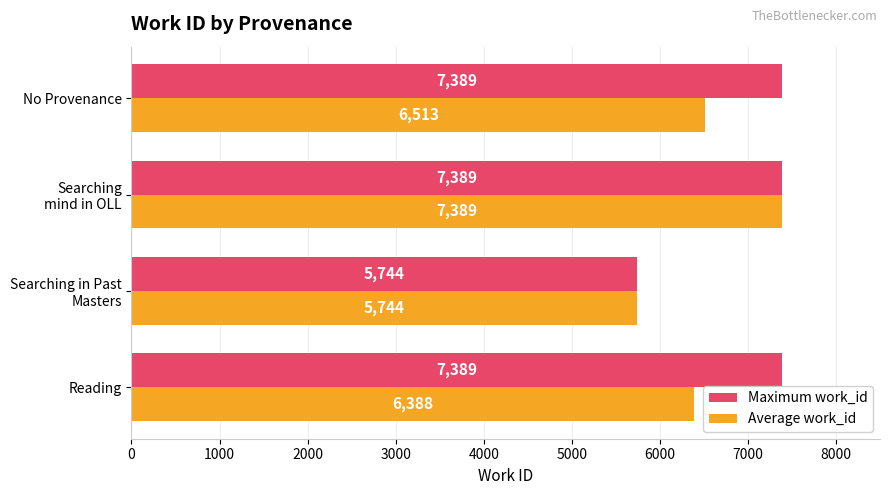

Is it true that Maximum work_id equals 7389 at Reading?

True